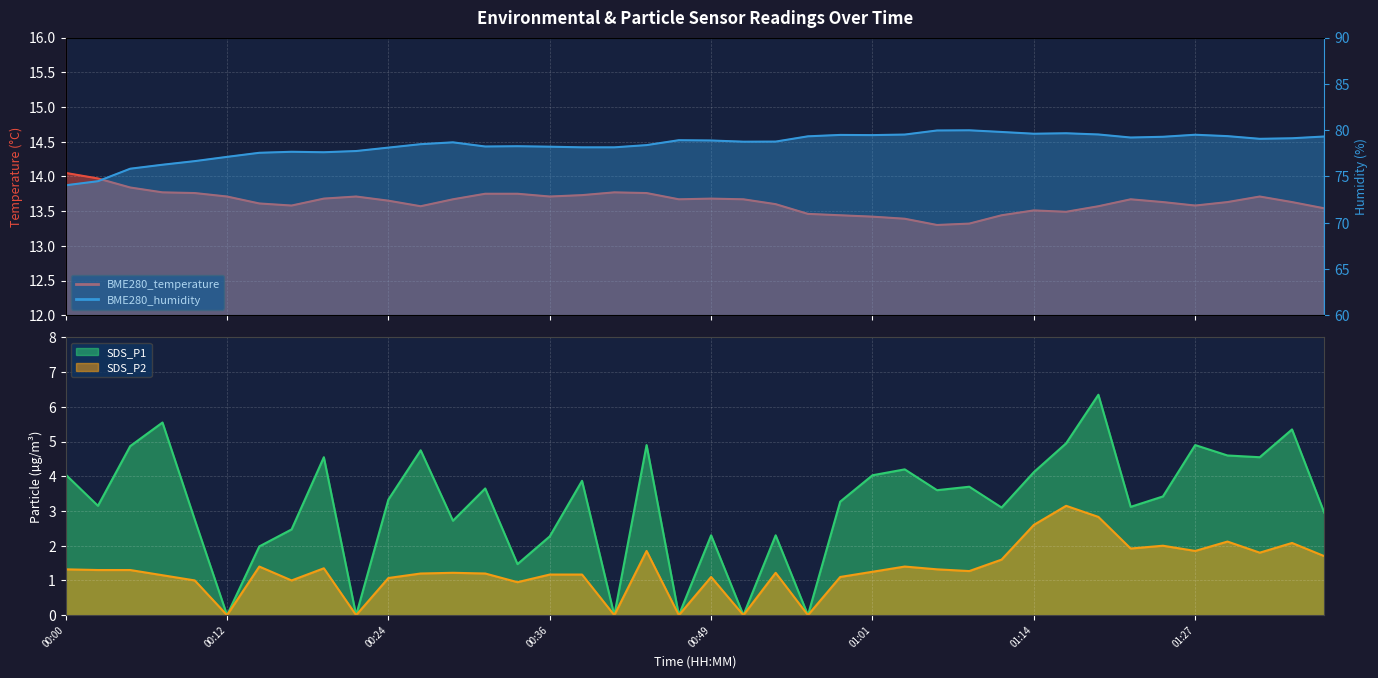

What is the total value across all series at 01:32?

99.1